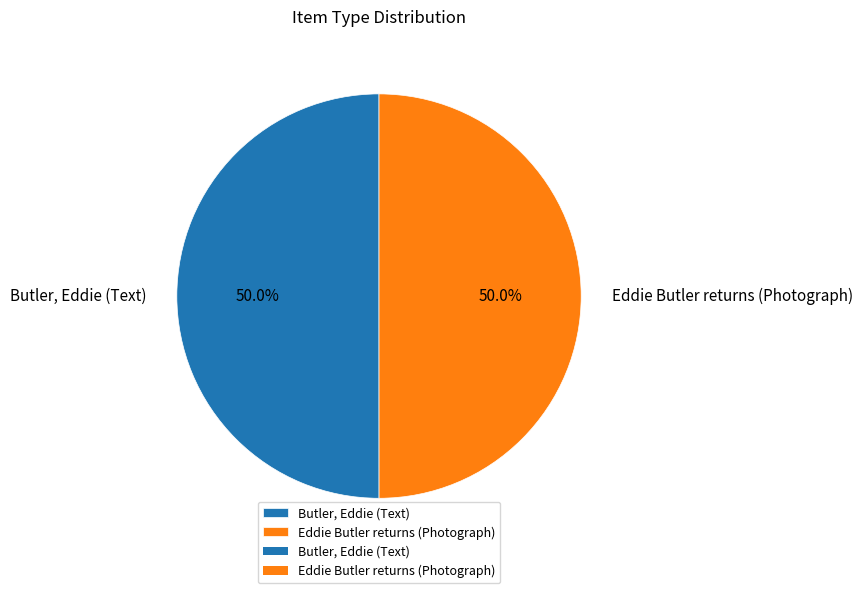

How much of the chart is everything except Butler, Eddie (Text)?

50.0%